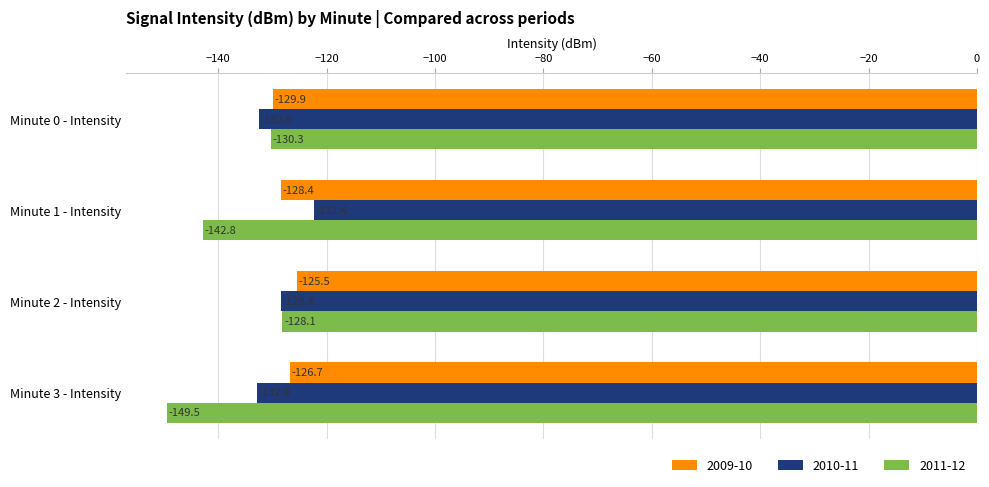

What is the sum of the 2009-10 values at Minute 3 - Intensity and Minute 1 - Intensity?

-255.2